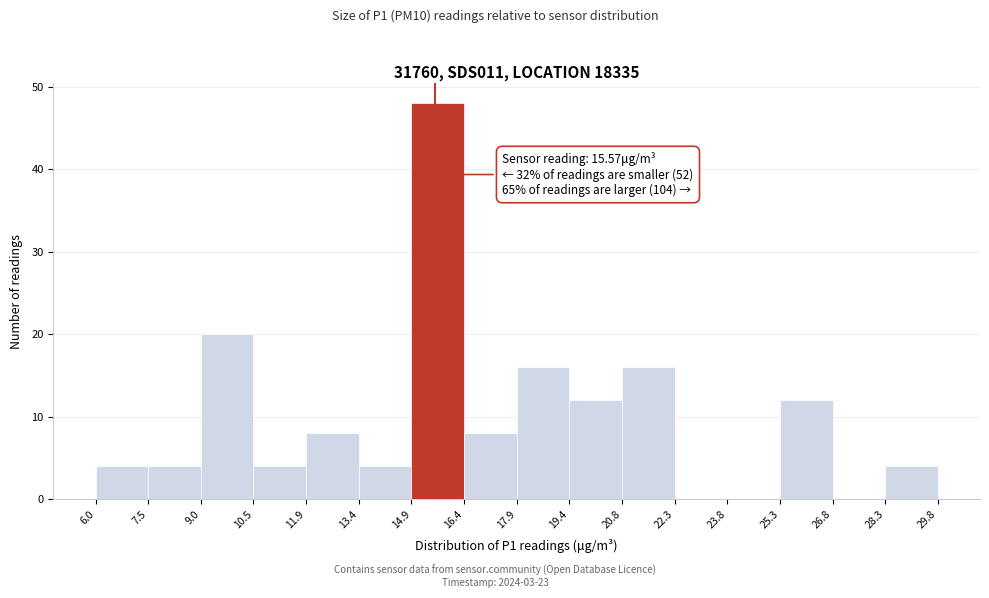

Which range on the x-axis has the tallest bar?

14.9 to 16.4